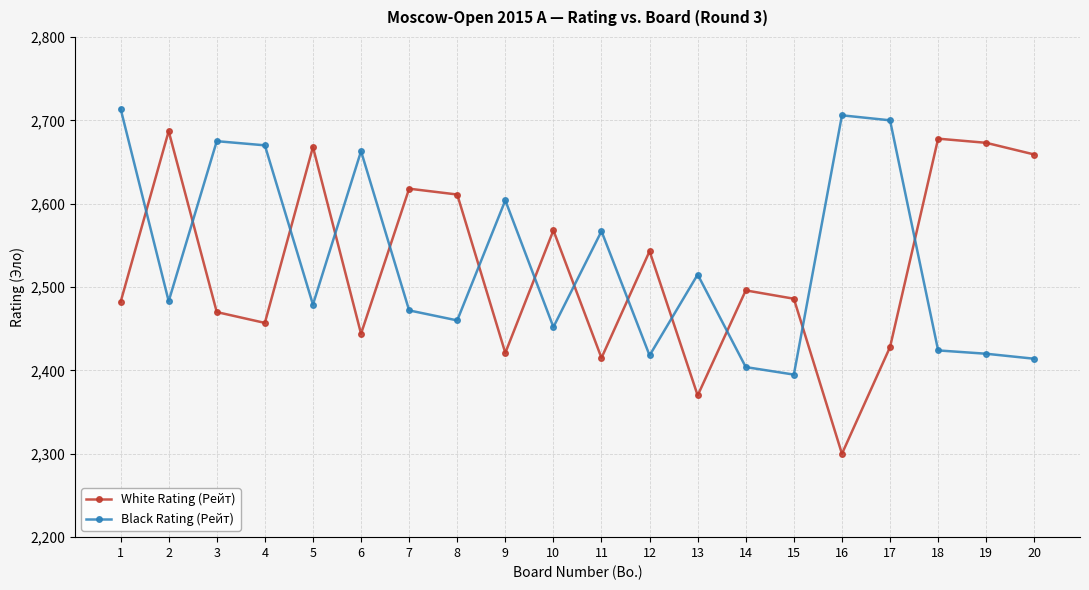

Does the chart have visible grid lines?

Yes